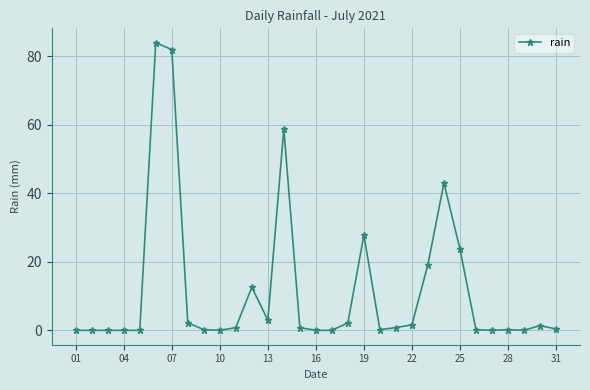

What is the sum of all values?

365.2